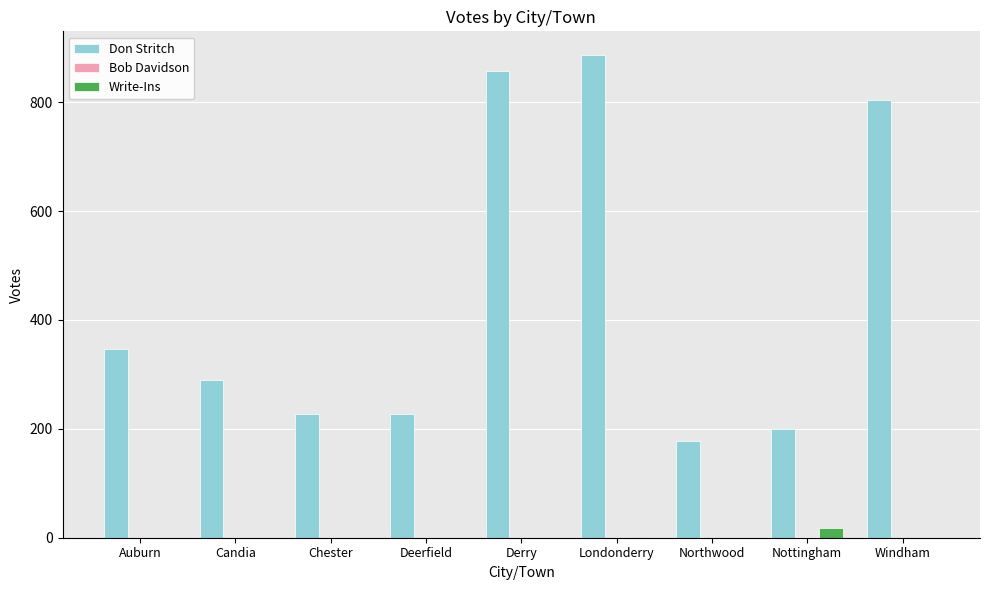

Is it true that Don Stritch equals 227 at Chester?

True